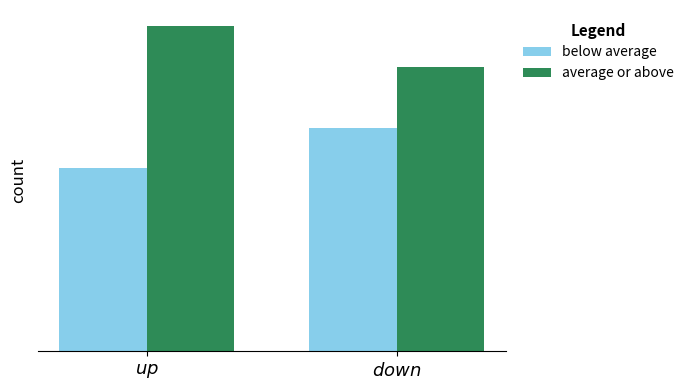

Is it true that average or above equals 28 at $\it{down}$?

True